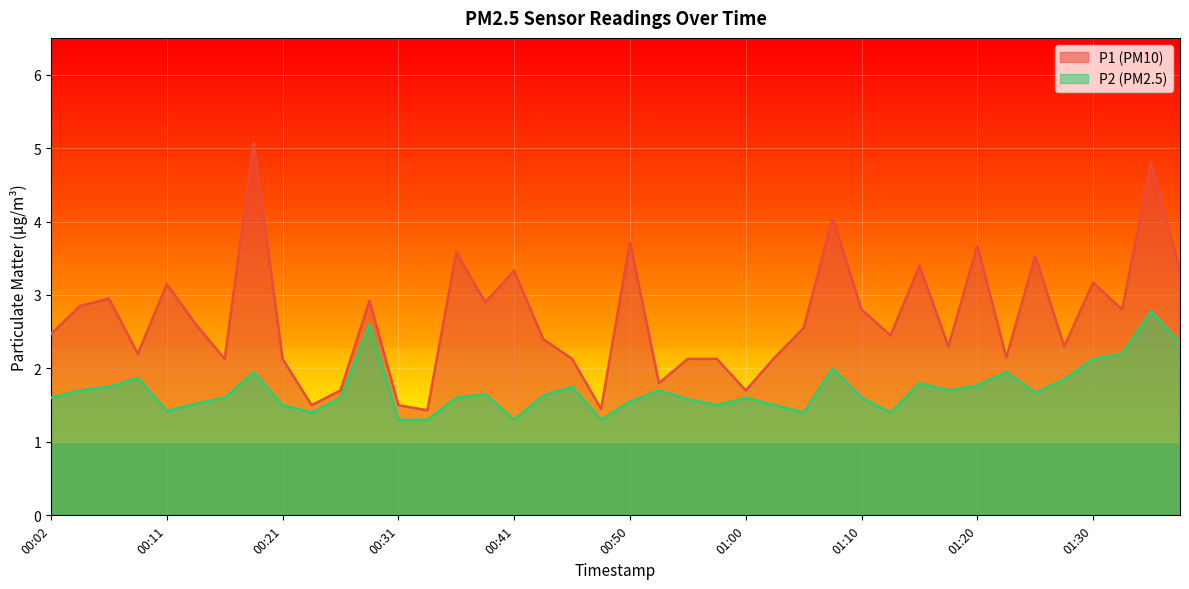

What is the value of the P2 point at the 31st from the left?

1.8